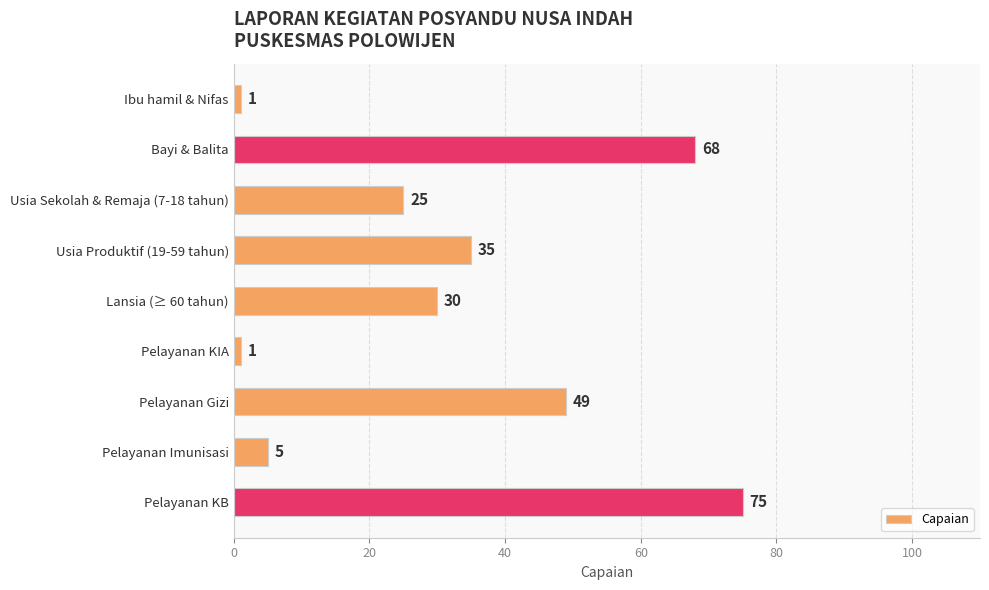

What is the sum of the values at Bayi & Balita and Pelayanan Gizi?

117